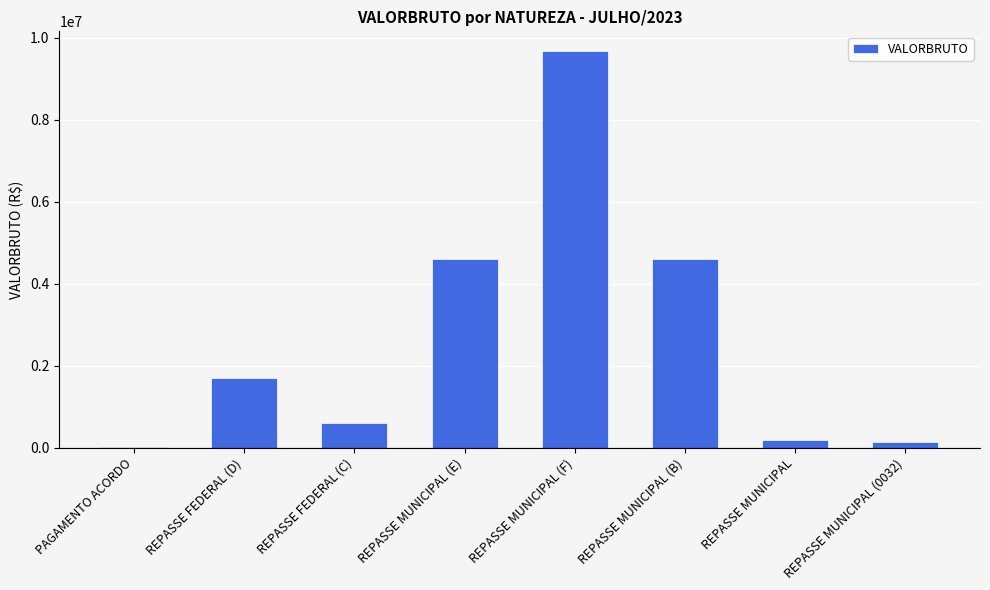

At which category does the chart reach its peak across all series?

REPASSE MUNICIPAL (F)